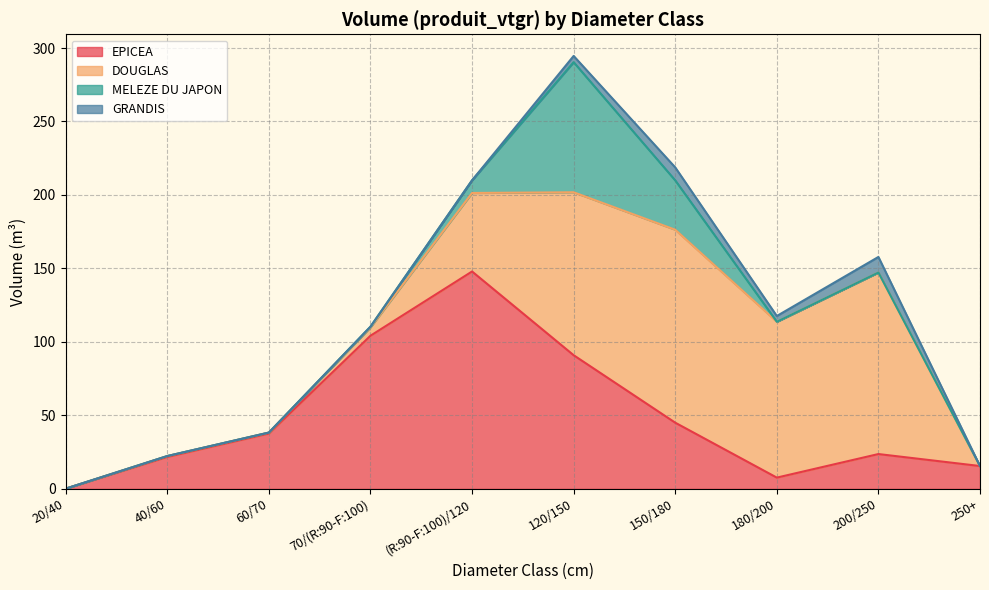

Which label corresponds to the smallest value in the chart?

20/40